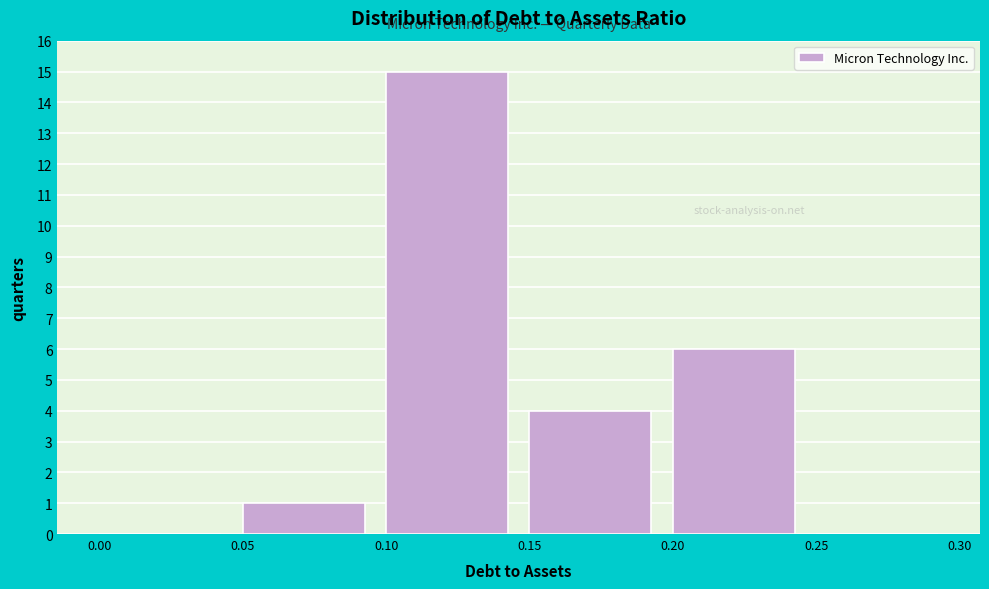

Reading left to right, list every bar in this chart as the range it spans on the x-axis followed by its height. The values are not printed on the chart, so give them approximately, as read against the axis.

0.00 to 0.05: 0
0.05 to 0.10: 1
0.10 to 0.15: 15
0.15 to 0.20: 4
0.20 to 0.25: 6
0.25 to 0.30: 0